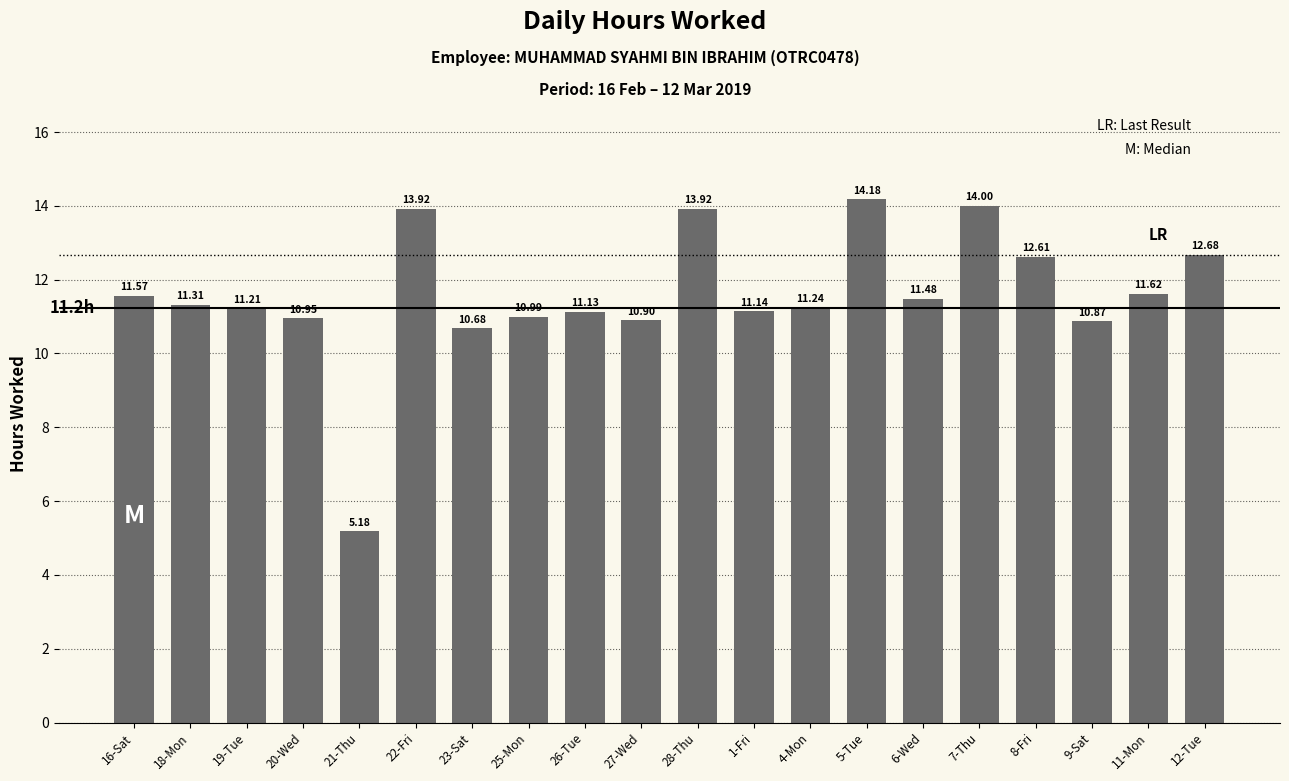

Where is the data nearest to the value 9?

23-Sat